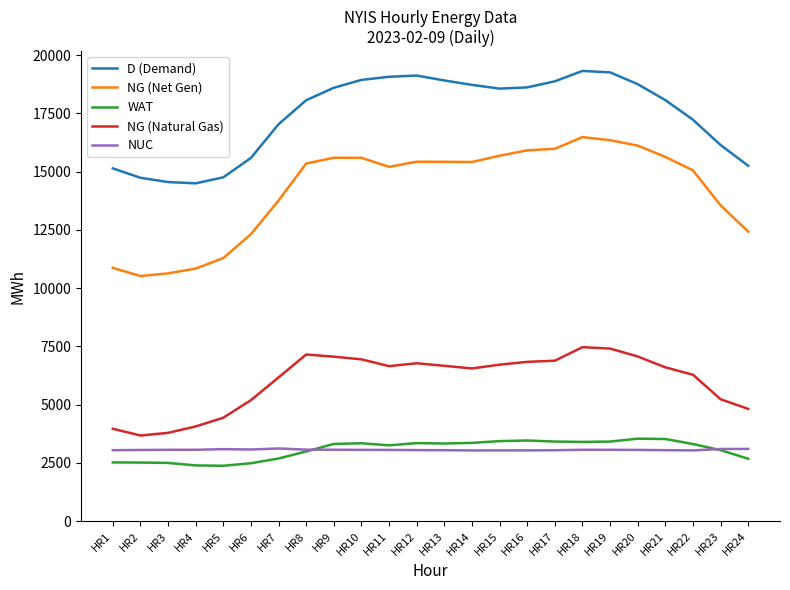

What is the difference between the maximum and second lowest values in the NUC series?

83